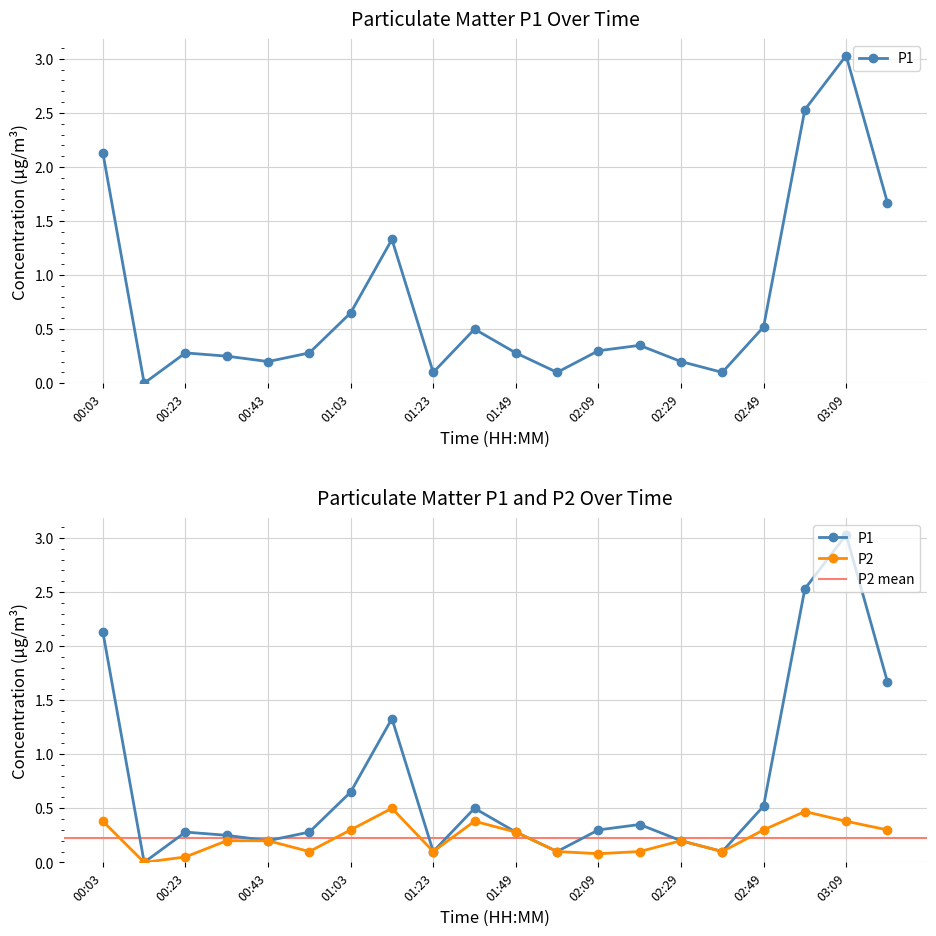

What is the difference between the P1 values at 00:23 and 02:59?

2.2